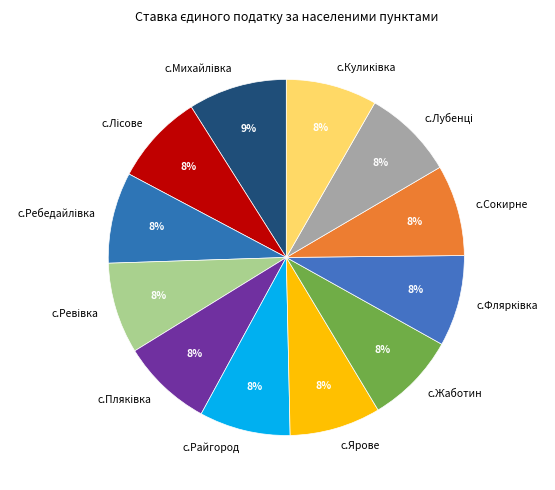

Does any single category account for the majority?

No